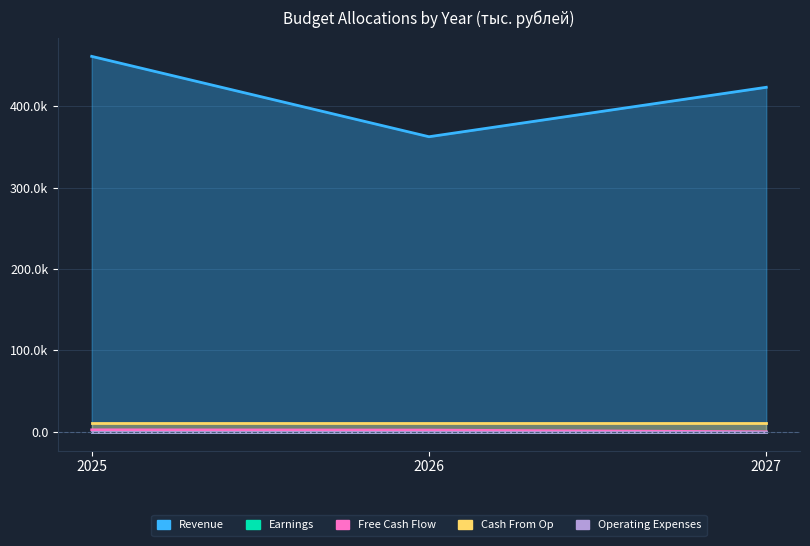

At which category is the sum across all series the highest?

2025